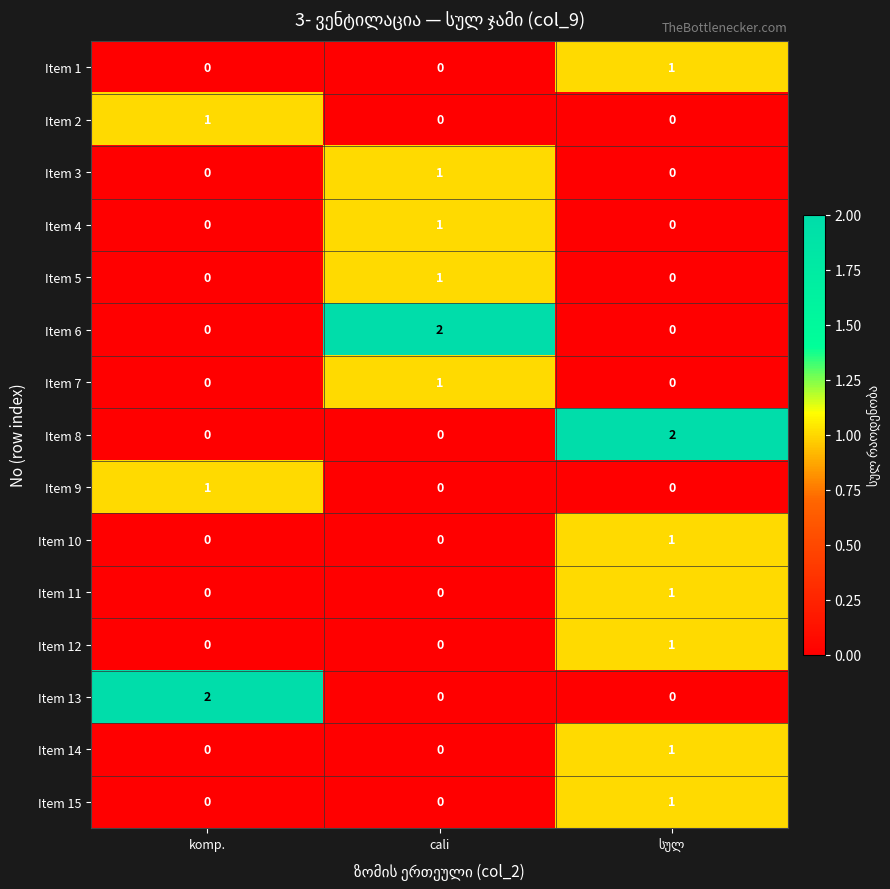

What is the total value across all series at cali?

6